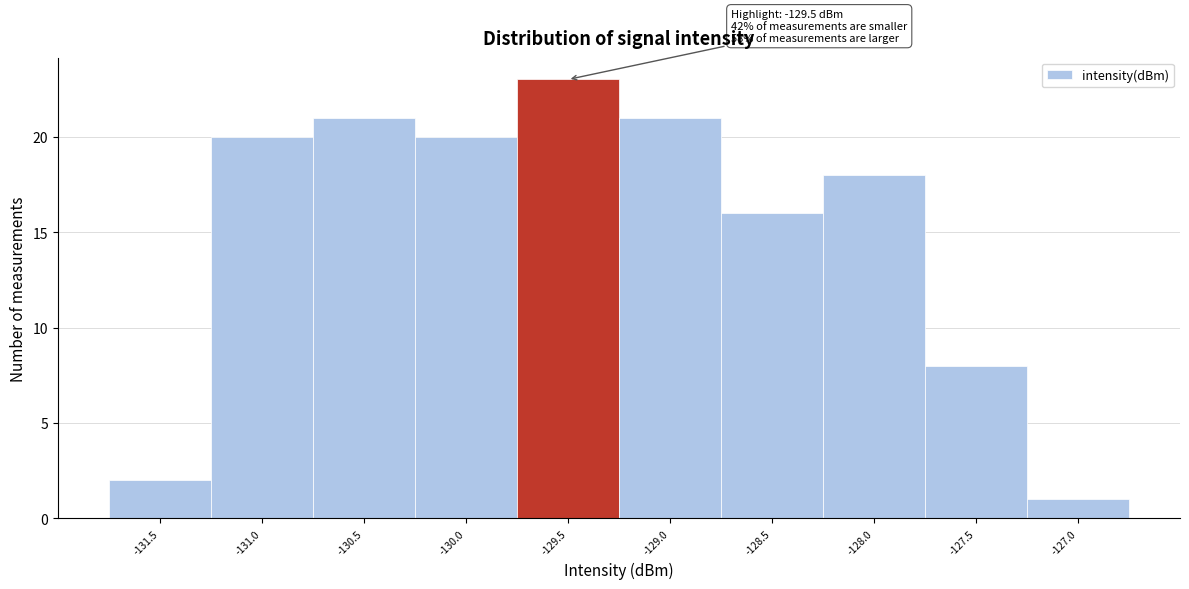

Reading right to left, transcribe all the data shown in this chart.

-127.0=1	-127.5=8	-128.0=18	-128.5=16	-129.0=21	-129.5=23	-130.0=20	-130.5=21	-131.0=20	-131.5=2